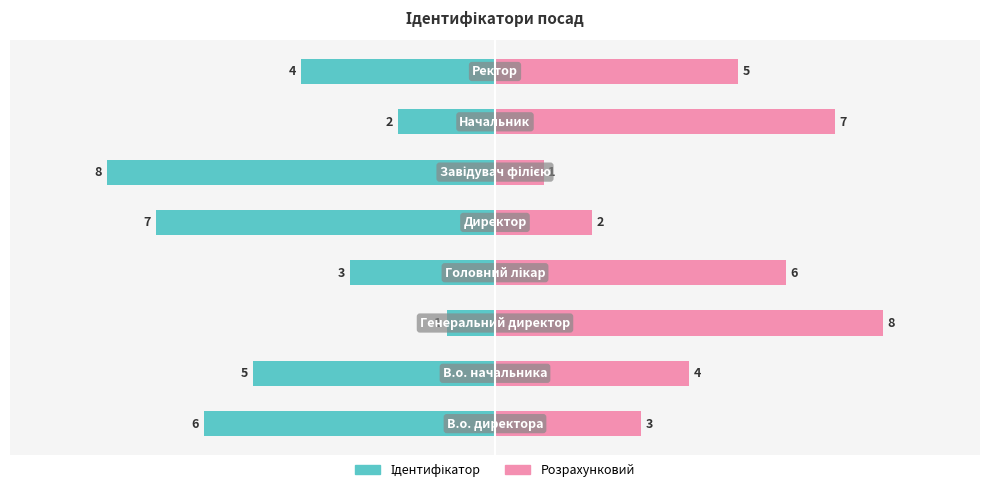

What is the value of the Ідентифікатор (лівий) bar at the 8th from the left?

-4